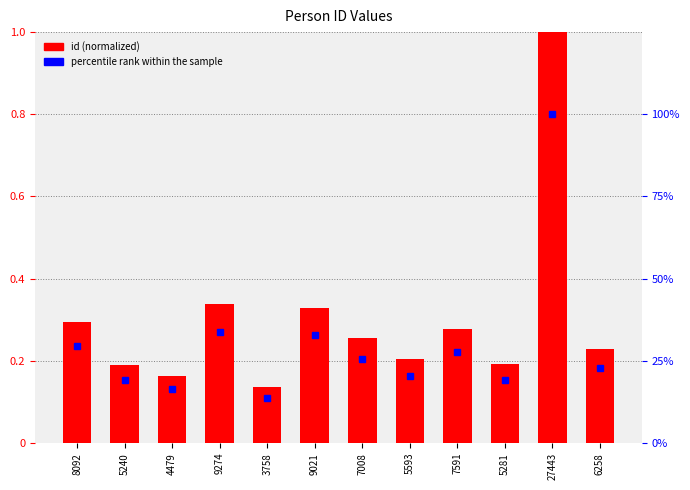

Which series has the widest spread of values?

percentile rank within sample